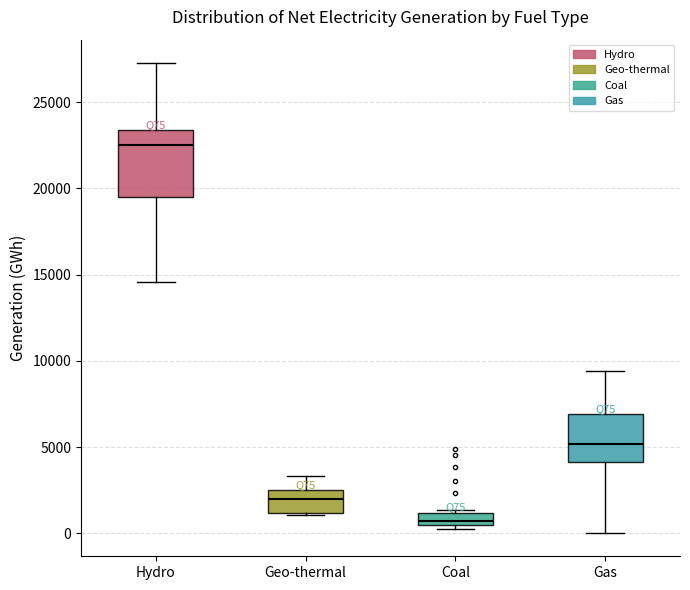

Where does the lower whisker of the box for Gas end on the y-axis? The values are not printed on the chart, so give them approximately, as read against the axis.

0